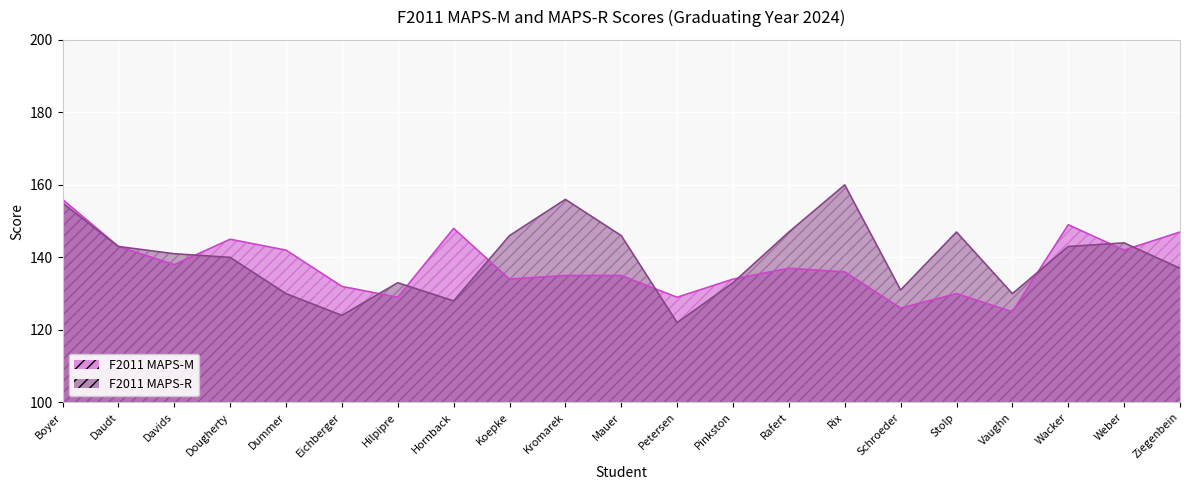

Is the value of F2011 MAPS-R at Boyer greater than the value of F2011 MAPS-M at Hornback?

Yes